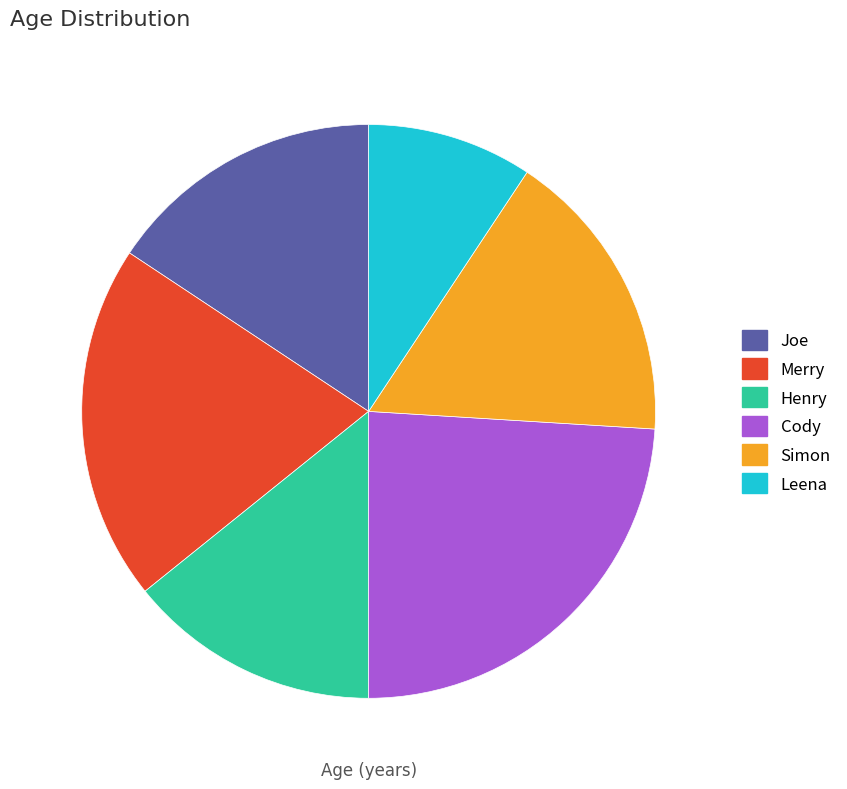

Approximately how many times larger is the value at Simon compared to Henry?

1.2